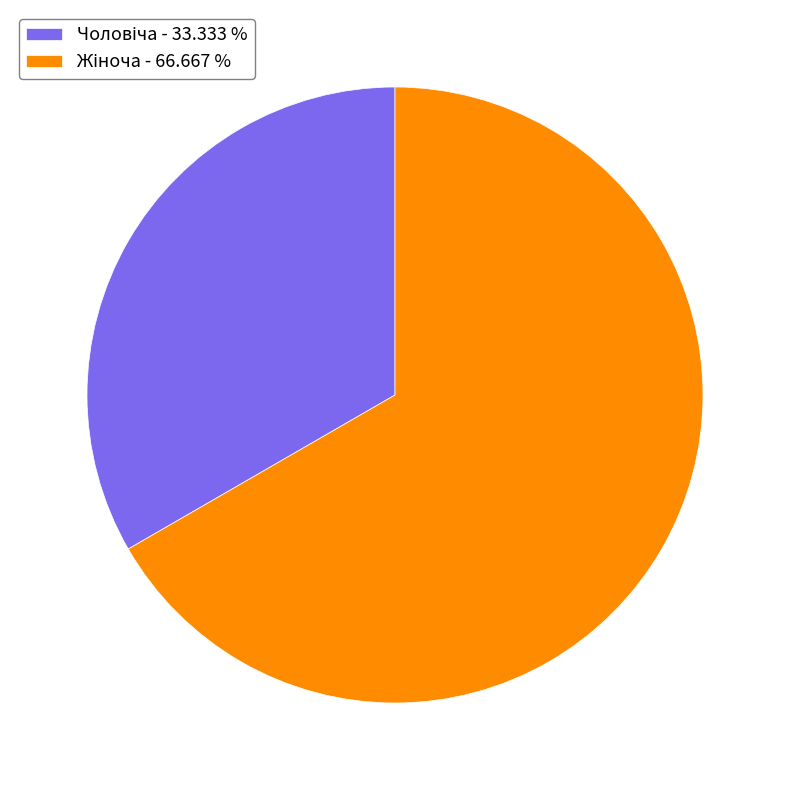

Does any single category account for the majority?

Yes